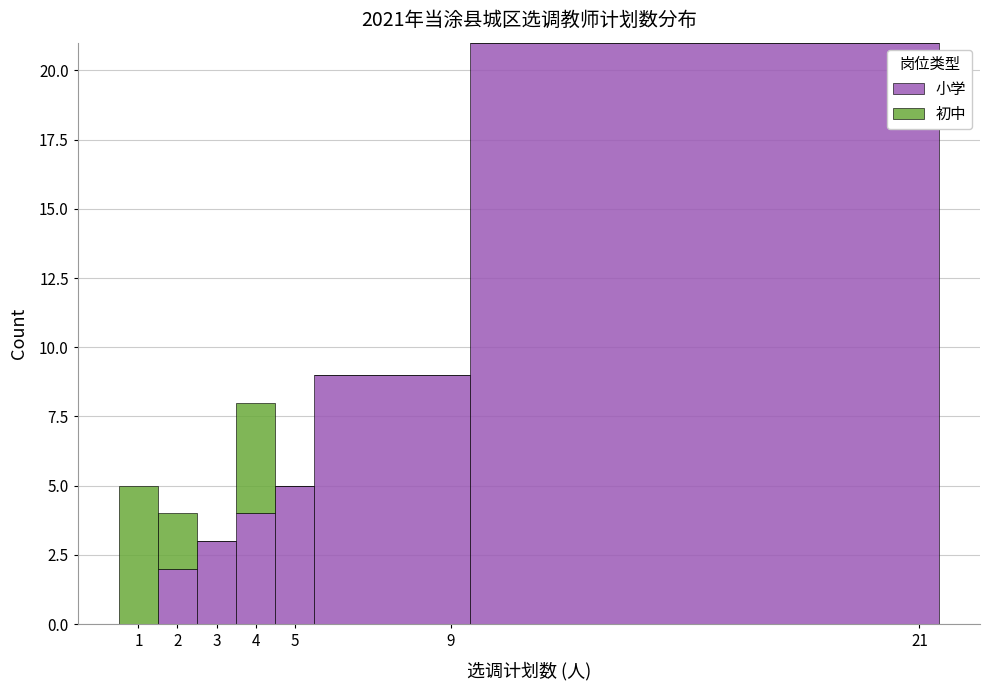

Which range on the x-axis has the tallest stacked bar (by total height)?

9.5 to 21.5